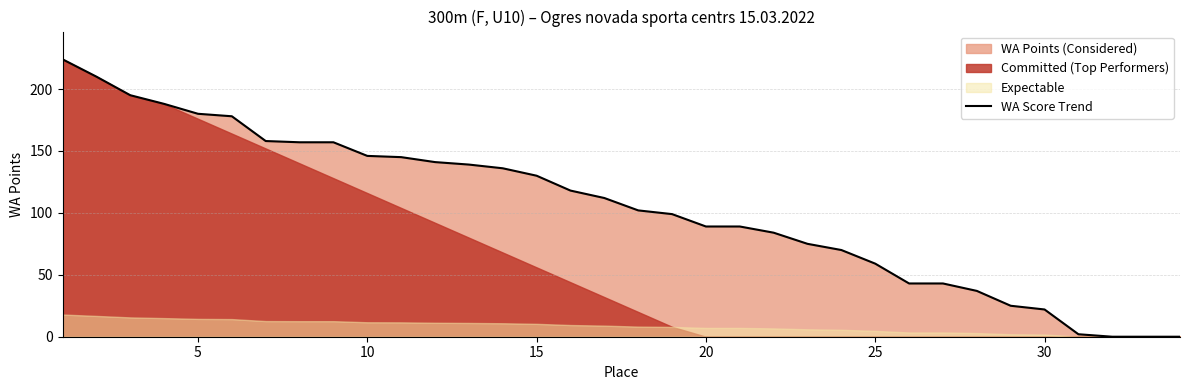

What is the average value?

104